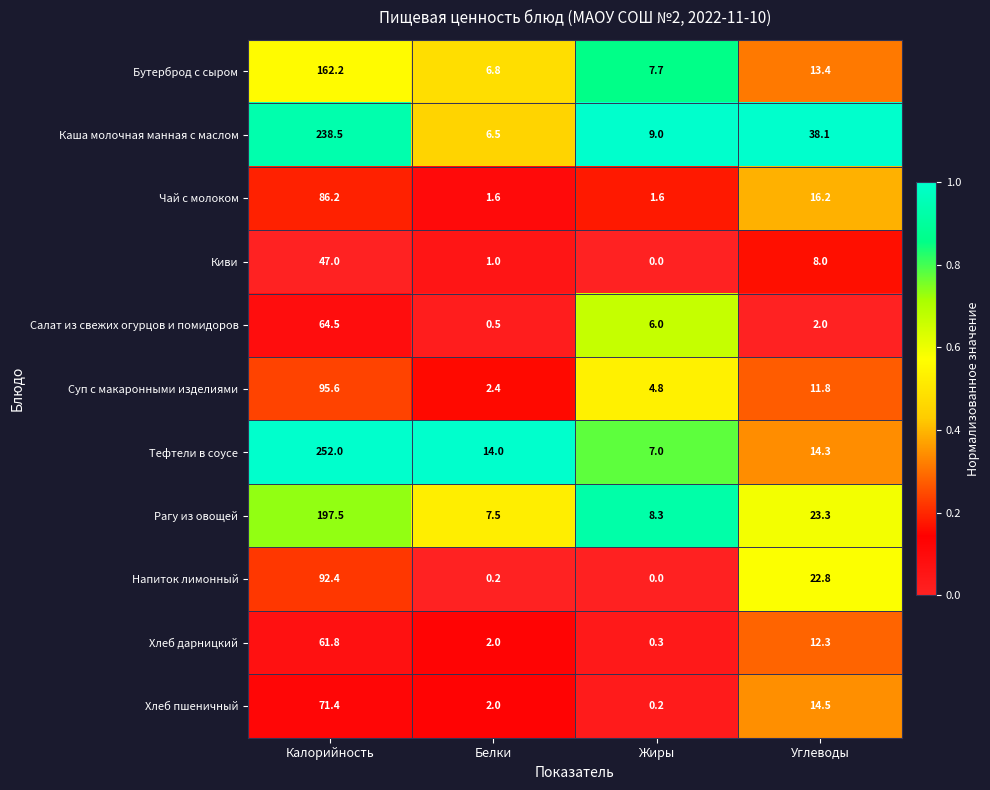

Read the Тефтели в соусе value at Углеводы.

14.3